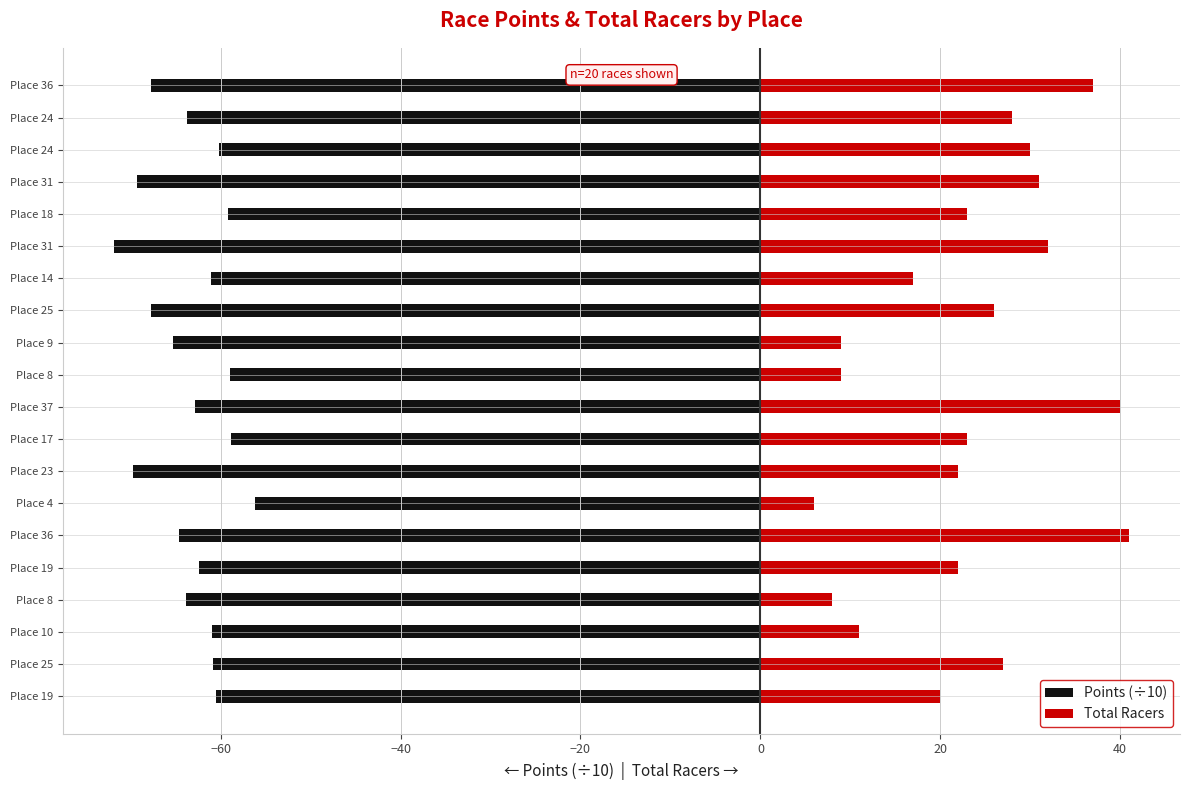

What is the difference between the maximum and minimum values in the Total Racers series?

35.0